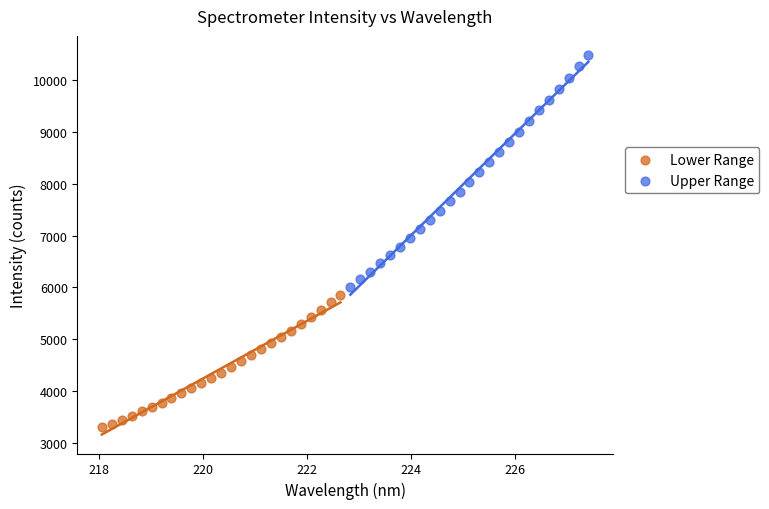

Which series reaches the maximum Y coordinate?

Upper Range